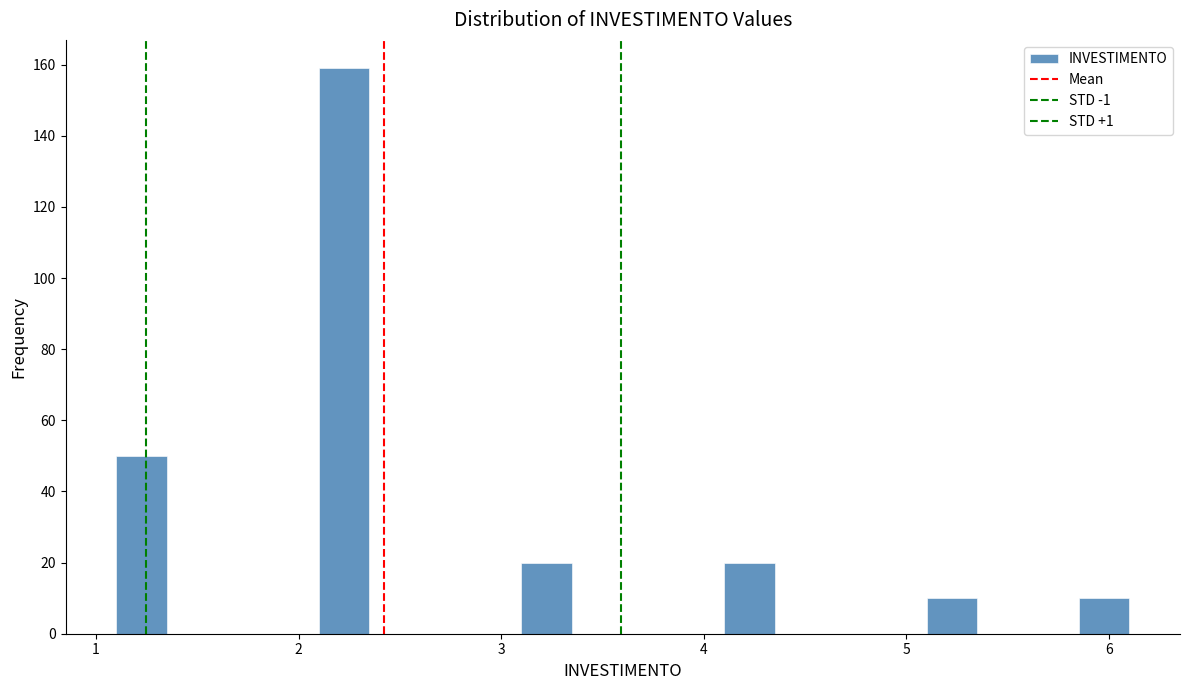

Read against the x-axis, roughly where is the centre of the tallest bar?

2.2